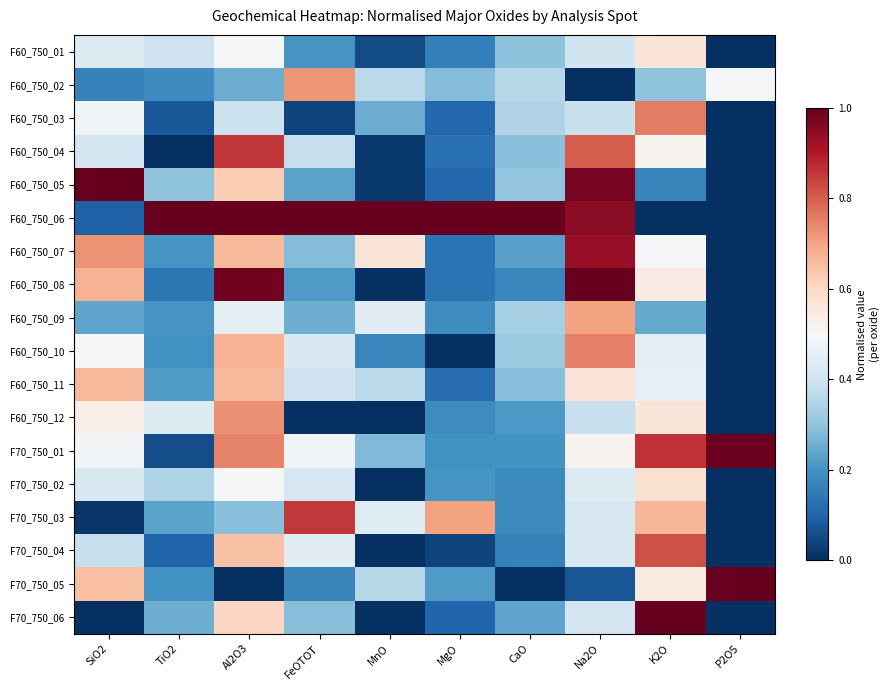

Reading right to left, transcribe all the data shown in this chart.

F60_750_01: P2O5=0.0	K2O=0.6	Na2O=0.4	CaO=0.3	MgO=0.2	MnO=0.1	FeOTOT=0.2	Al2O3=0.5	TiO2=0.4	SiO2=0.4
F60_750_02: P2O5=0.5	K2O=0.3	Na2O=0.0	CaO=0.4	MgO=0.3	MnO=0.4	FeOTOT=0.7	Al2O3=0.3	TiO2=0.2	SiO2=0.2
F60_750_03: P2O5=0.0	K2O=0.8	Na2O=0.4	CaO=0.3	MgO=0.1	MnO=0.3	FeOTOT=0.0	Al2O3=0.4	TiO2=0.1	SiO2=0.5
F60_750_04: P2O5=0.0	K2O=0.5	Na2O=0.8	CaO=0.3	MgO=0.1	MnO=0.0	FeOTOT=0.4	Al2O3=0.9	TiO2=0.0	SiO2=0.4
F60_750_05: P2O5=0.0	K2O=0.2	Na2O=1.0	CaO=0.3	MgO=0.1	MnO=0.0	FeOTOT=0.2	Al2O3=0.6	TiO2=0.3	SiO2=1.0
F60_750_06: P2O5=0.0	K2O=0.0	Na2O=1.0	CaO=1.0	MgO=1.0	MnO=1.0	FeOTOT=1.0	Al2O3=1.0	TiO2=1.0	SiO2=0.1
F60_750_07: P2O5=0.0	K2O=0.5	Na2O=0.9	CaO=0.2	MgO=0.1	MnO=0.6	FeOTOT=0.3	Al2O3=0.7	TiO2=0.2	SiO2=0.7
F60_750_08: P2O5=0.0	K2O=0.5	Na2O=1.0	CaO=0.2	MgO=0.1	MnO=0.0	FeOTOT=0.2	Al2O3=1.0	TiO2=0.1	SiO2=0.7
F60_750_09: P2O5=0.0	K2O=0.2	Na2O=0.7	CaO=0.3	MgO=0.2	MnO=0.4	FeOTOT=0.3	Al2O3=0.5	TiO2=0.2	SiO2=0.2
F60_750_10: P2O5=0.0	K2O=0.5	Na2O=0.8	CaO=0.3	MgO=0.0	MnO=0.2	FeOTOT=0.4	Al2O3=0.7	TiO2=0.2	SiO2=0.5
F60_750_11: P2O5=0.0	K2O=0.5	Na2O=0.6	CaO=0.3	MgO=0.1	MnO=0.4	FeOTOT=0.4	Al2O3=0.7	TiO2=0.2	SiO2=0.7
F60_750_12: P2O5=0.0	K2O=0.6	Na2O=0.4	CaO=0.2	MgO=0.2	MnO=0.0	FeOTOT=0.0	Al2O3=0.7	TiO2=0.4	SiO2=0.5
F70_750_01: P2O5=1.0	K2O=0.9	Na2O=0.5	CaO=0.2	MgO=0.2	MnO=0.3	FeOTOT=0.5	Al2O3=0.7	TiO2=0.1	SiO2=0.5
F70_750_02: P2O5=0.0	K2O=0.6	Na2O=0.4	CaO=0.2	MgO=0.2	MnO=0.0	FeOTOT=0.4	Al2O3=0.5	TiO2=0.3	SiO2=0.4
F70_750_03: P2O5=0.0	K2O=0.7	Na2O=0.4	CaO=0.2	MgO=0.7	MnO=0.4	FeOTOT=0.9	Al2O3=0.3	TiO2=0.2	SiO2=0.0
F70_750_04: P2O5=0.0	K2O=0.8	Na2O=0.4	CaO=0.2	MgO=0.0	MnO=0.0	FeOTOT=0.4	Al2O3=0.6	TiO2=0.1	SiO2=0.4
F70_750_05: P2O5=1.0	K2O=0.5	Na2O=0.1	CaO=0.0	MgO=0.2	MnO=0.4	FeOTOT=0.2	Al2O3=0.0	TiO2=0.2	SiO2=0.7
F70_750_06: P2O5=0.0	K2O=1.0	Na2O=0.4	CaO=0.2	MgO=0.1	MnO=0.0	FeOTOT=0.3	Al2O3=0.6	TiO2=0.3	SiO2=0.0